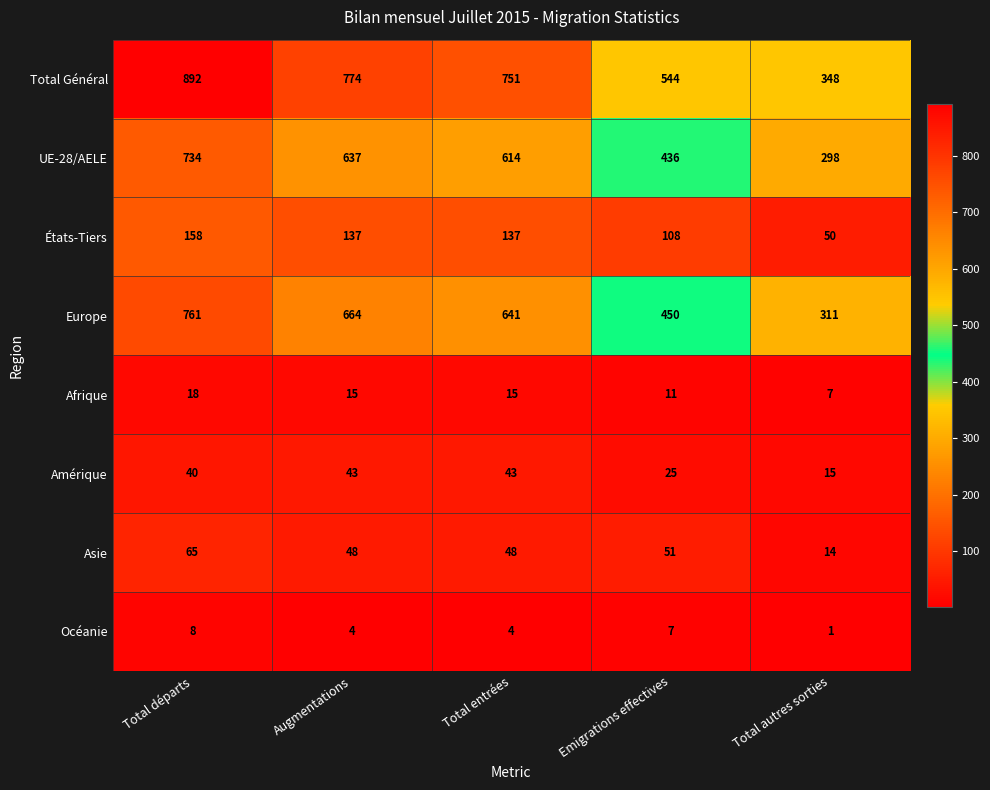

What is the average value of the Europe series?

565